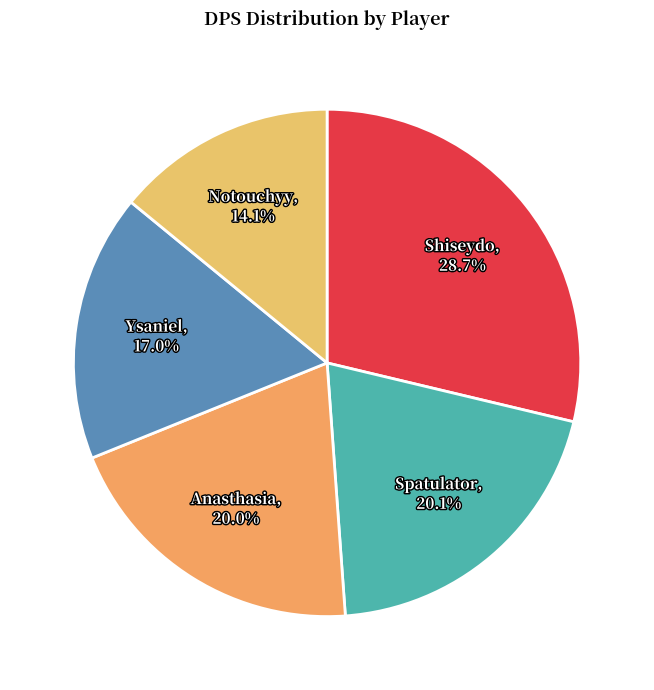

To the nearest percent, what is the average slice percentage?

20%